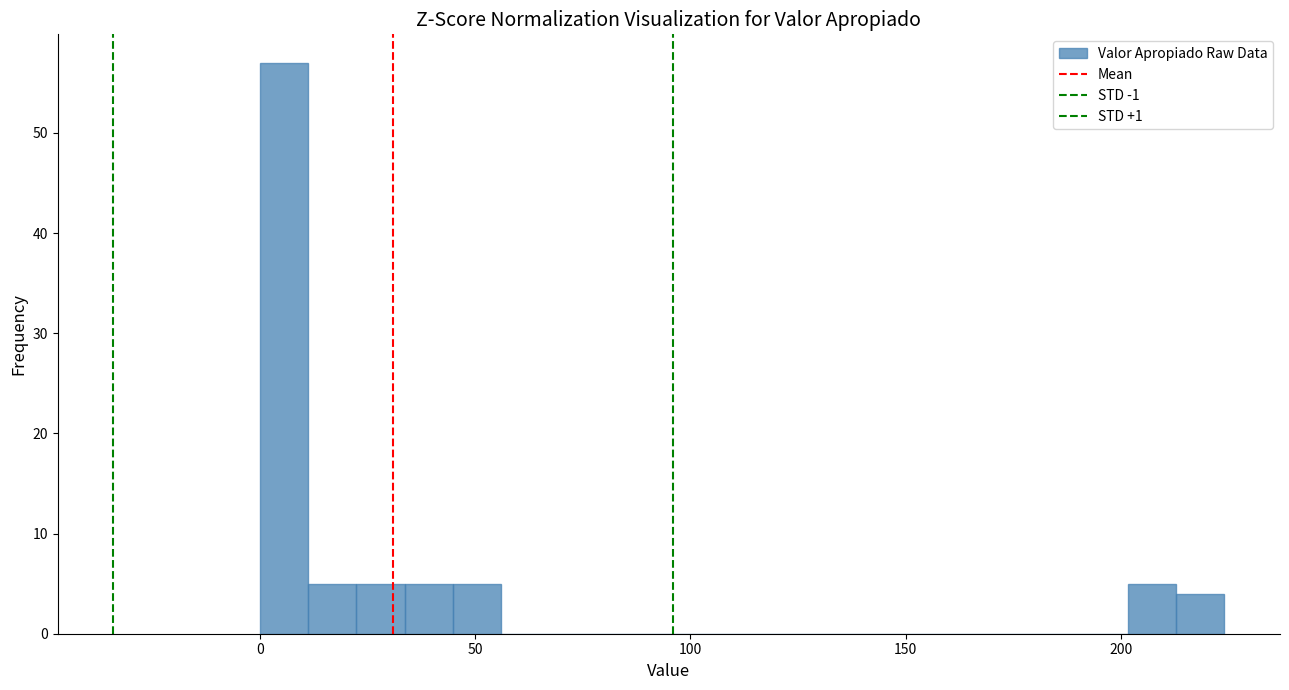

Around what value on the x-axis is the tallest bar? Give the approximate position of its centre, as read against the axis.

5